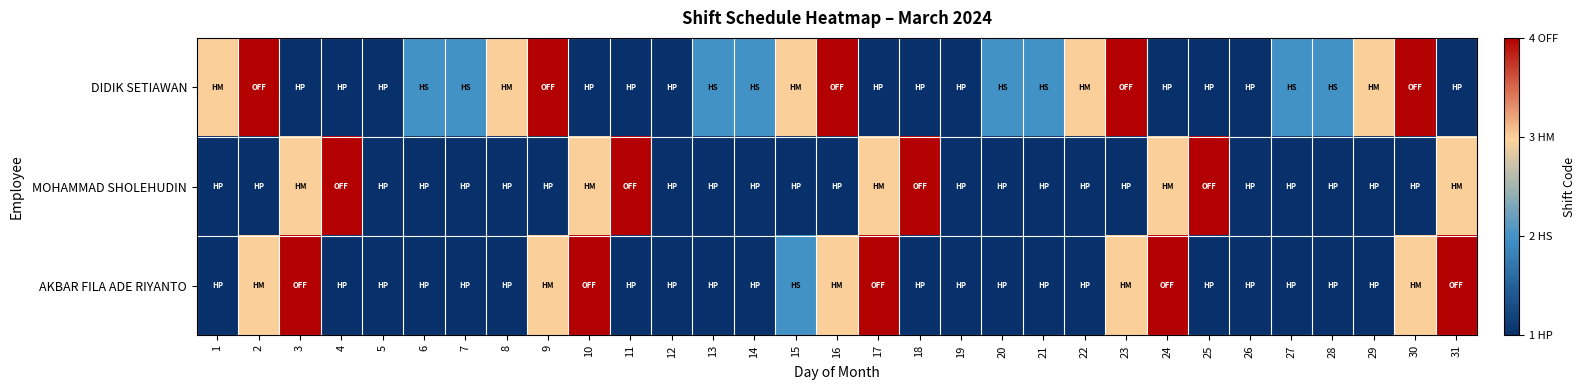

What is the total value across all series at 24?

8